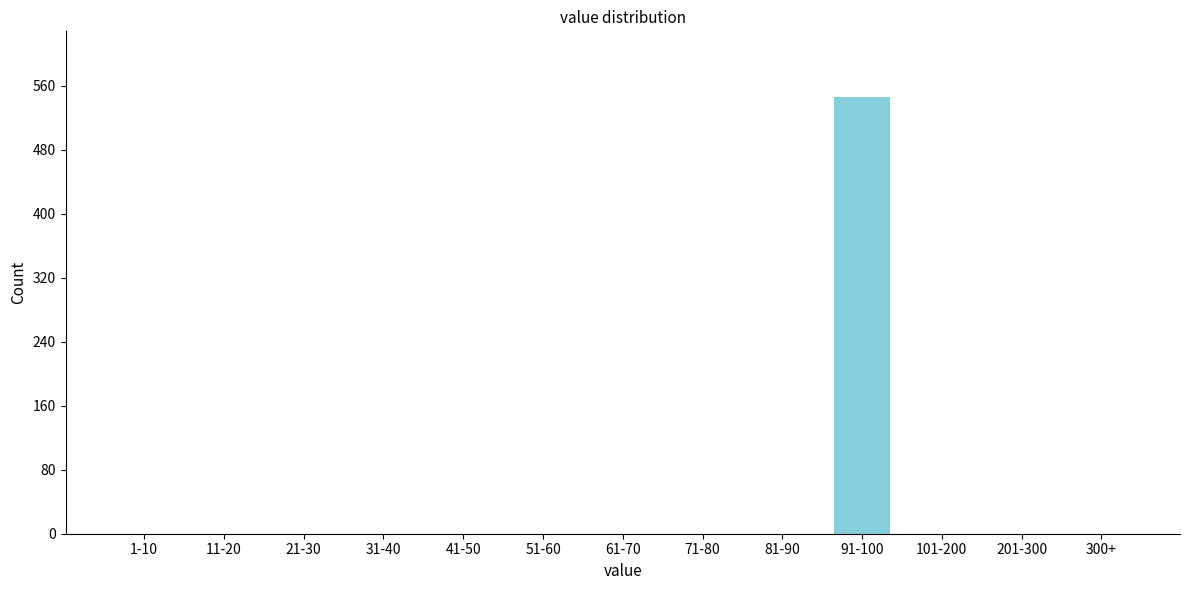

Reading right to left, transcribe all the data shown in this chart.

300+=0	201-300=0	101-200=0	91-100=546	81-90=0	71-80=0	61-70=0	51-60=0	41-50=0	31-40=0	21-30=0	11-20=0	1-10=0